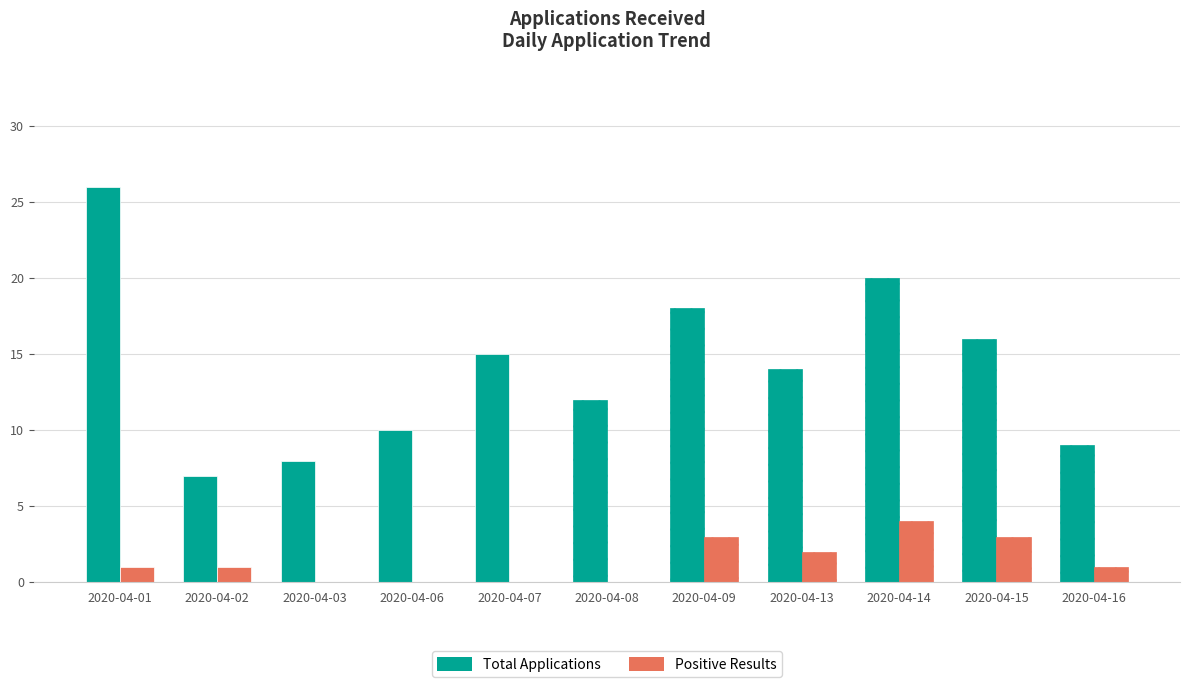

True or false: Positive Results has a value of 2 at 2020-04-13.

True